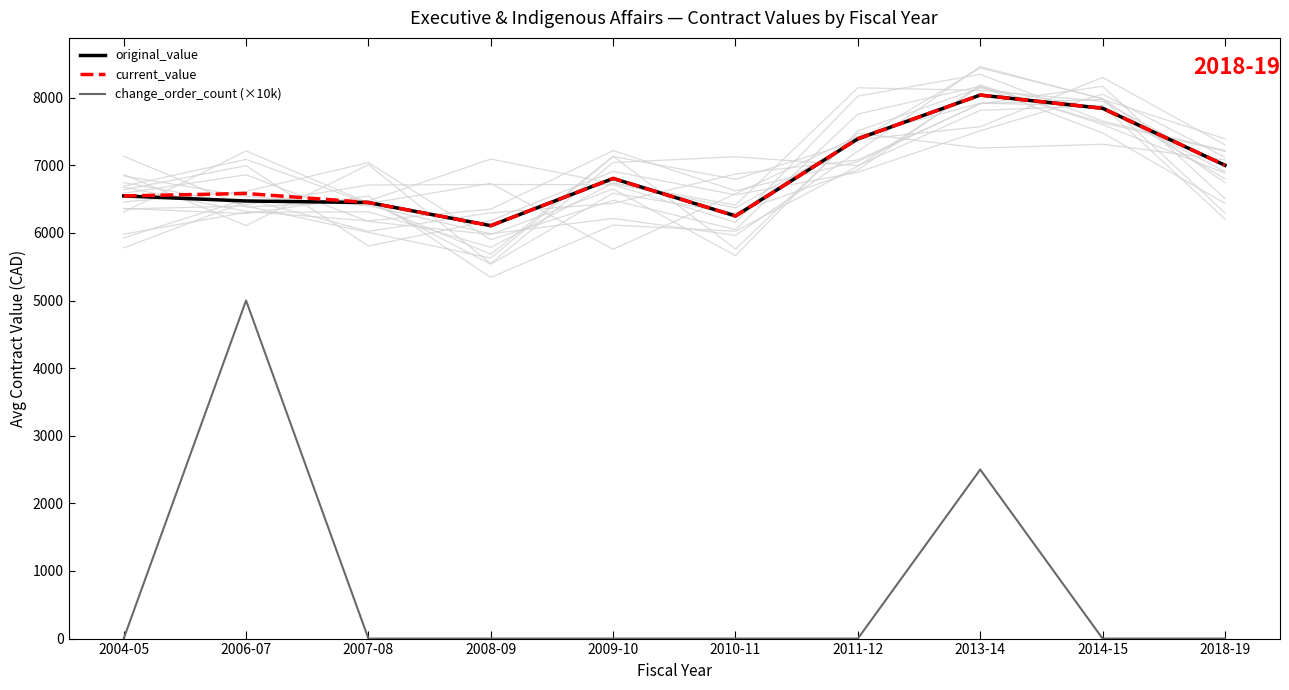

True or false: current_value and original_value cross at least once.

False